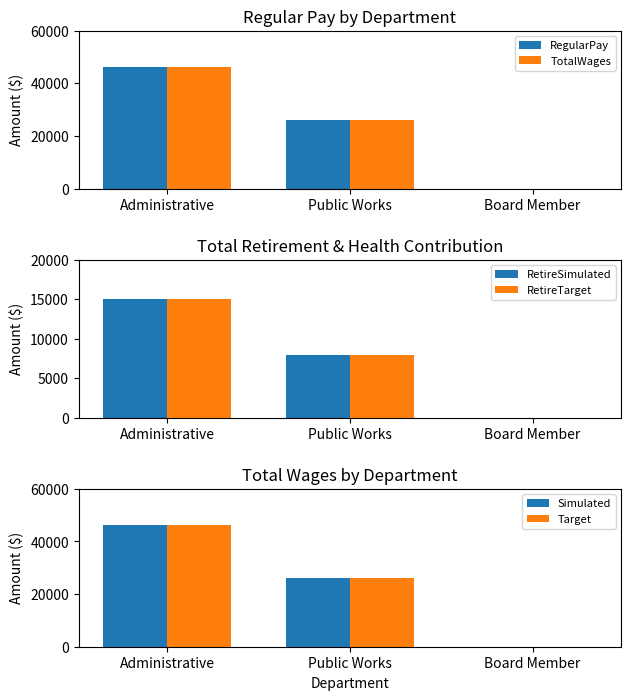

How many bars are there in total?

18